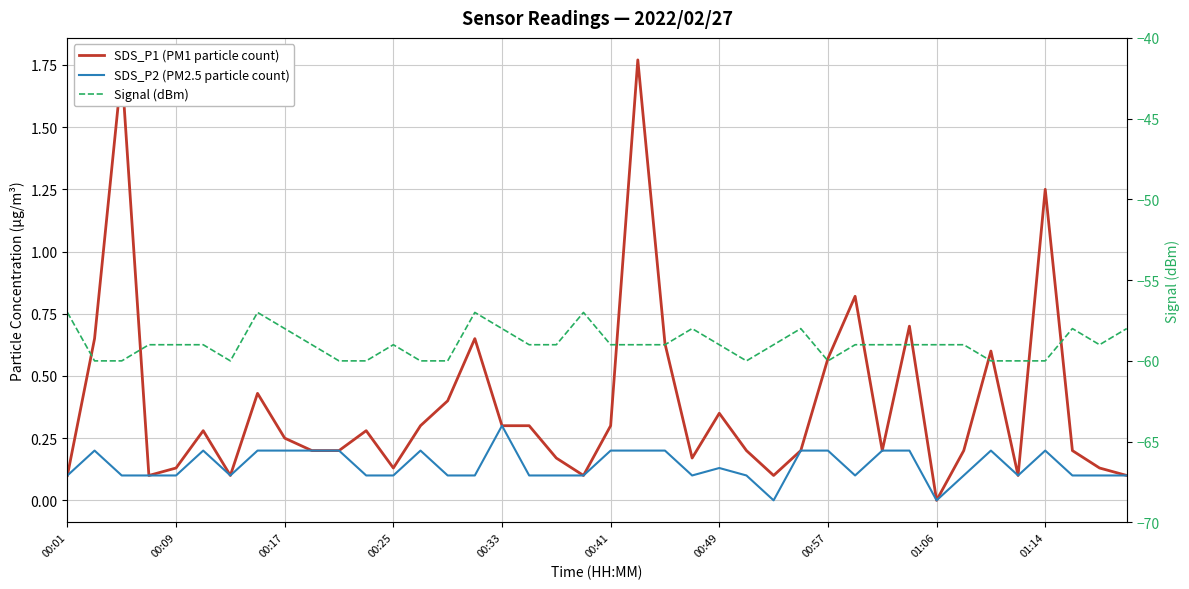

The SDS_P2 (PM2.5 particle count) series shows 0.1 at 00:41. True or false?

False